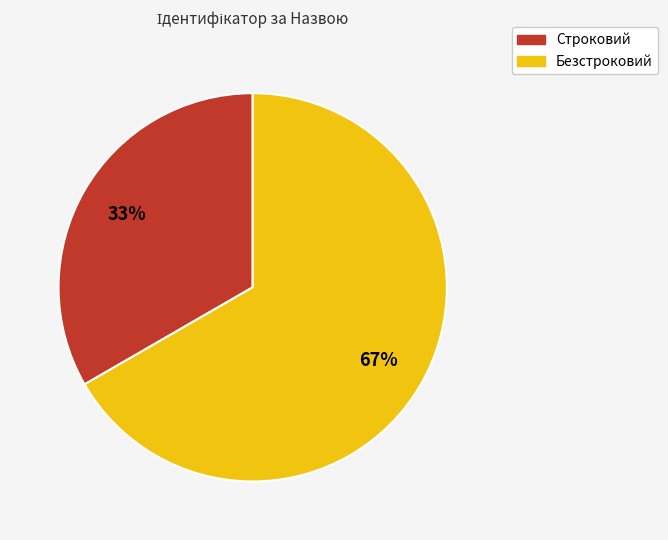

The Строковий slice represents 33% of the pie. True or false?

True